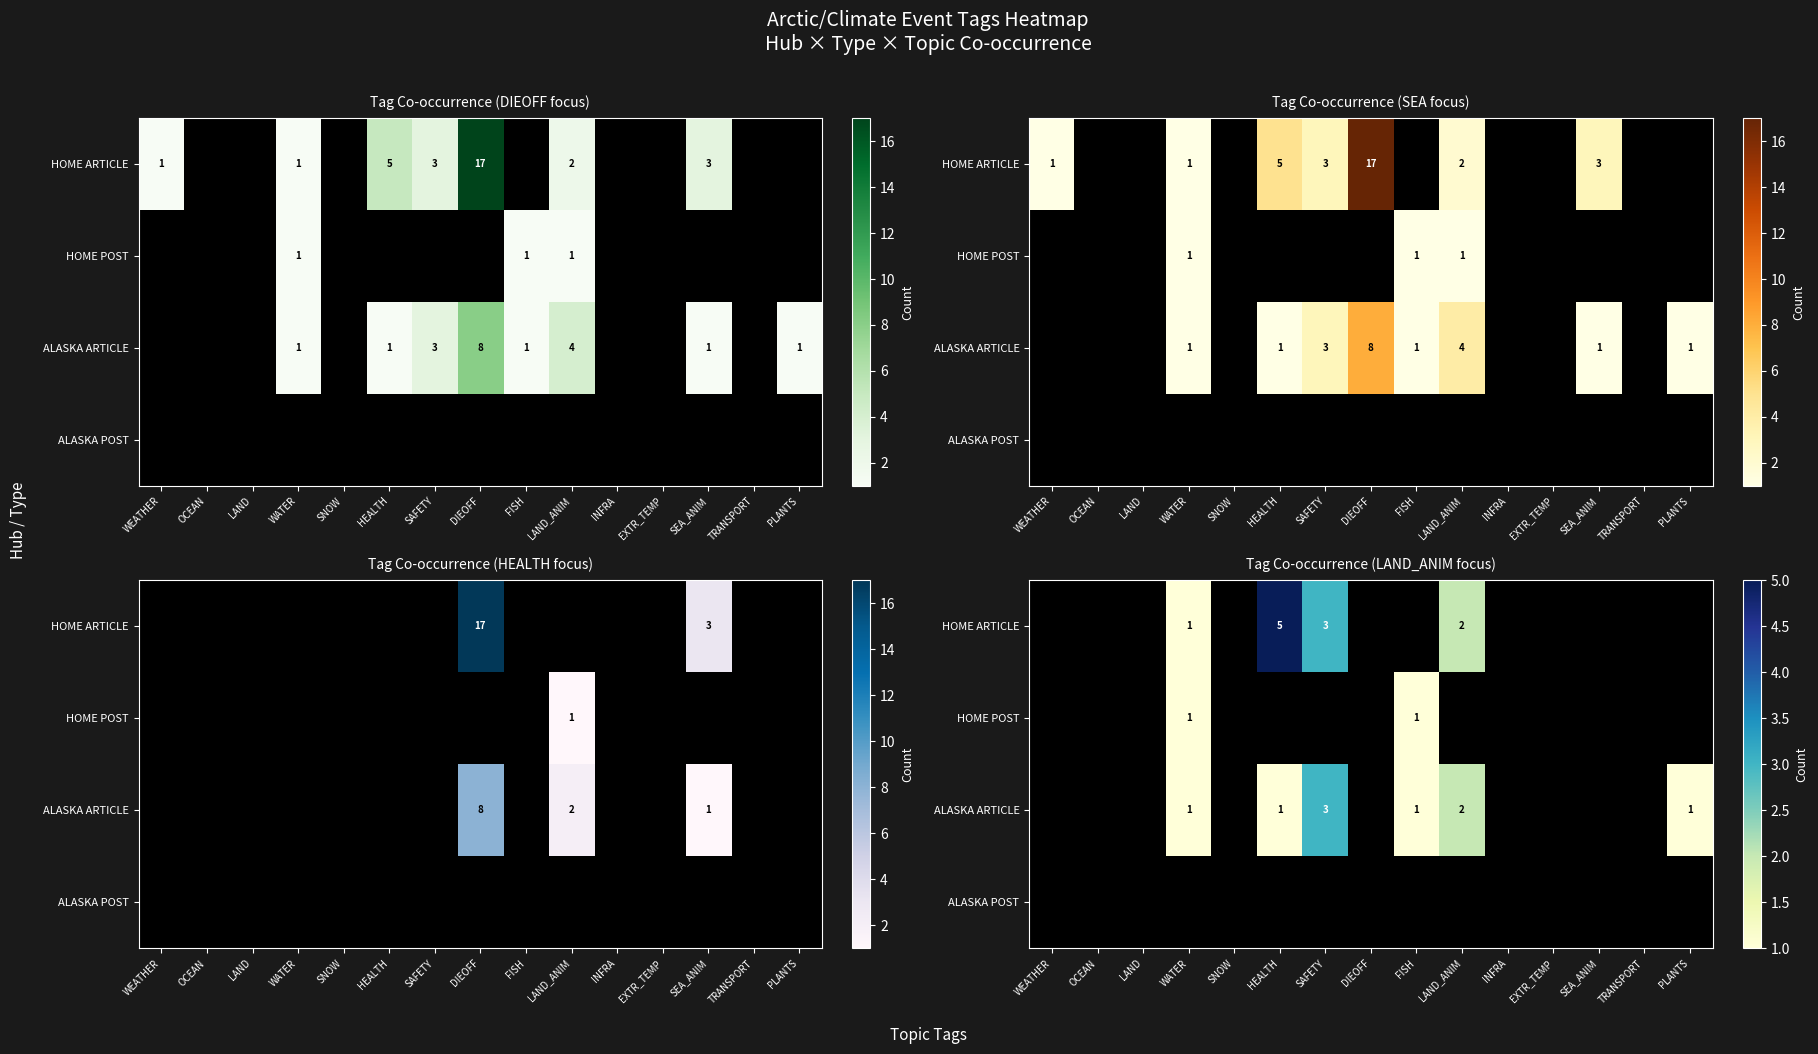

Is the value of ALASKA ARTICLE at OCEAN greater than the value of ALASKA POST at INFRA?

No